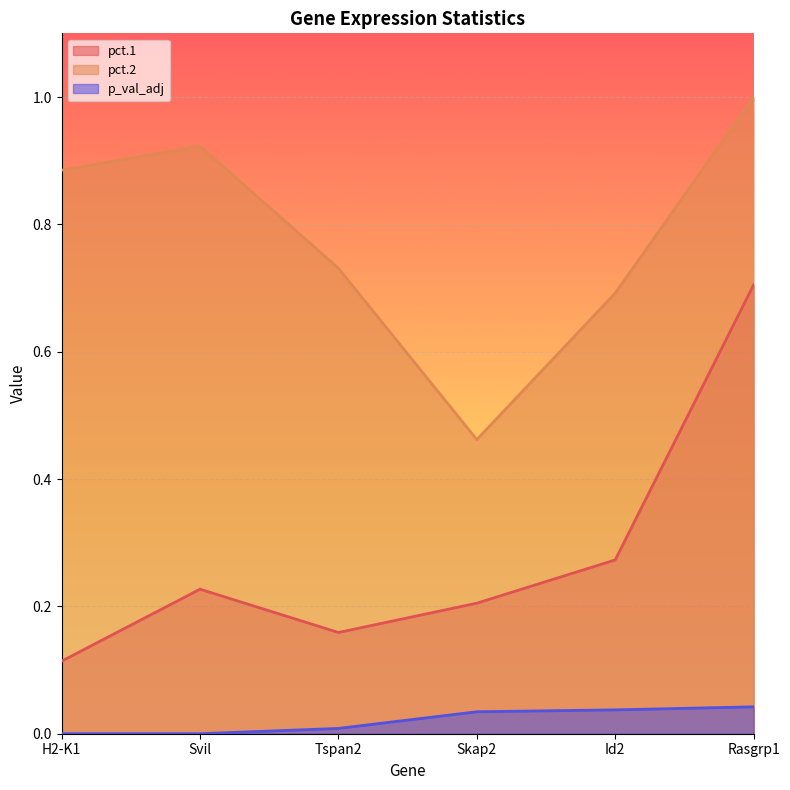

Rank the series by their average value, from highest to lowest.

pct.2, pct.1, p_val_adj